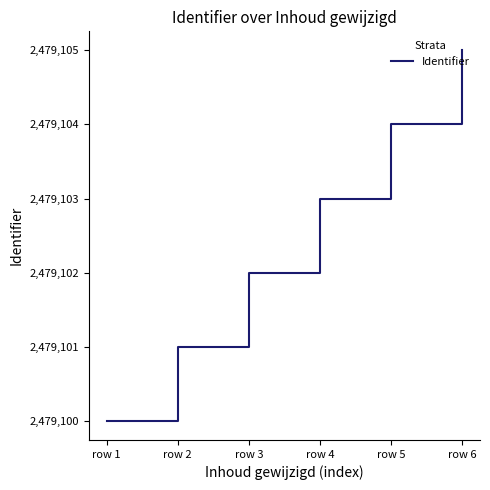

What is the minimum value shown in the chart?

2479100